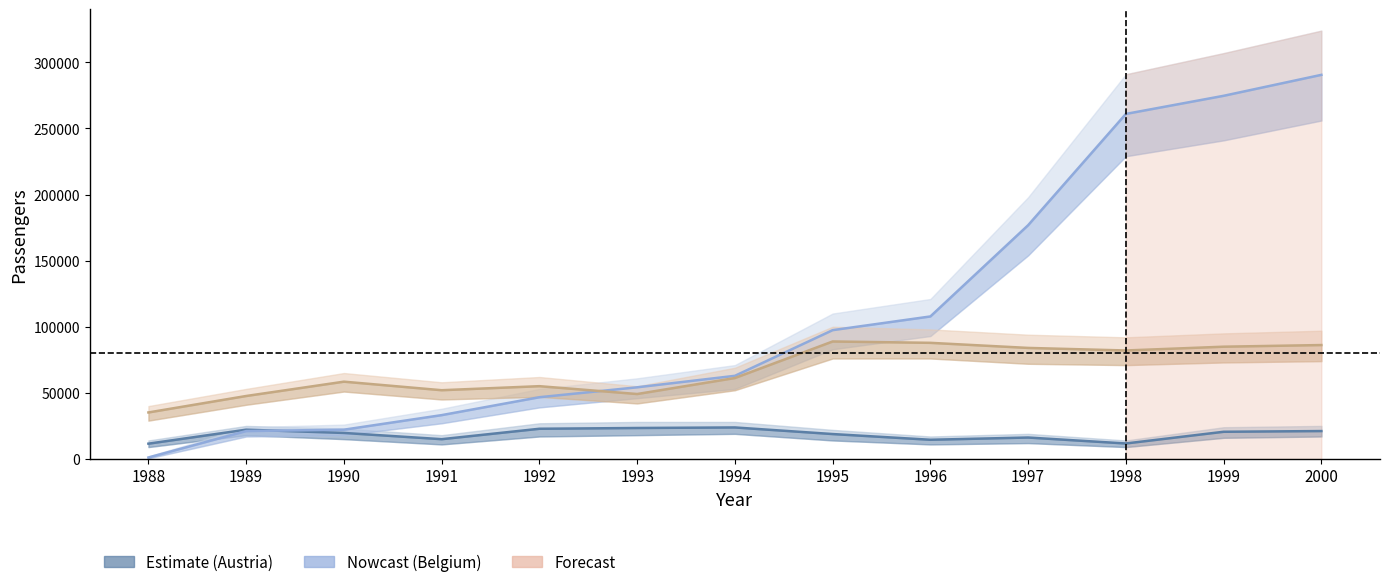

Rank the categories by Total Austria value from highest to lowest.

1994, 1993, 1992, 1989, 2000, 1999, 1990, 1995, 1997, 1991, 1996, 1998, 1988